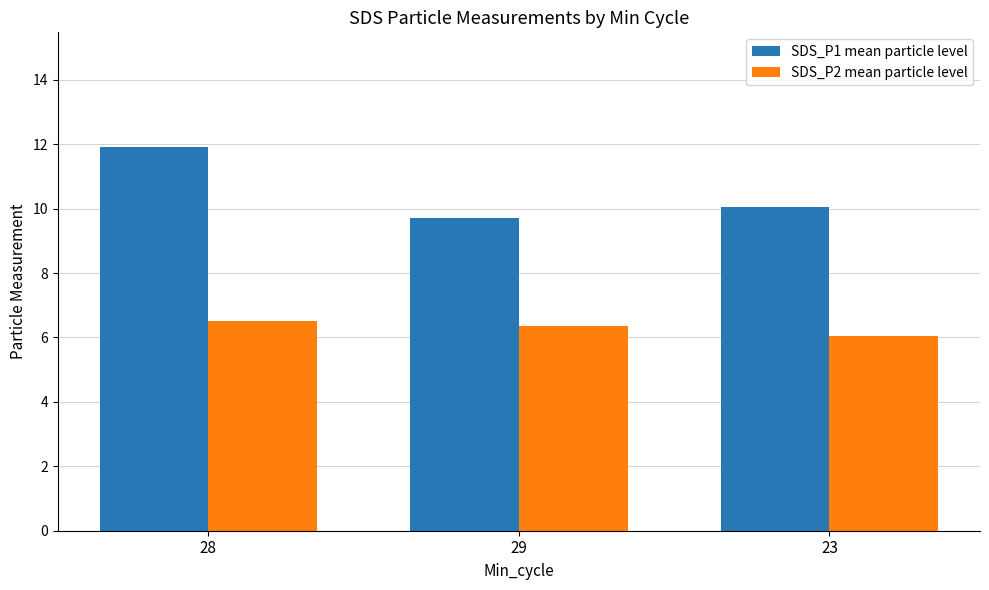

How many categories are shown in the chart?

3